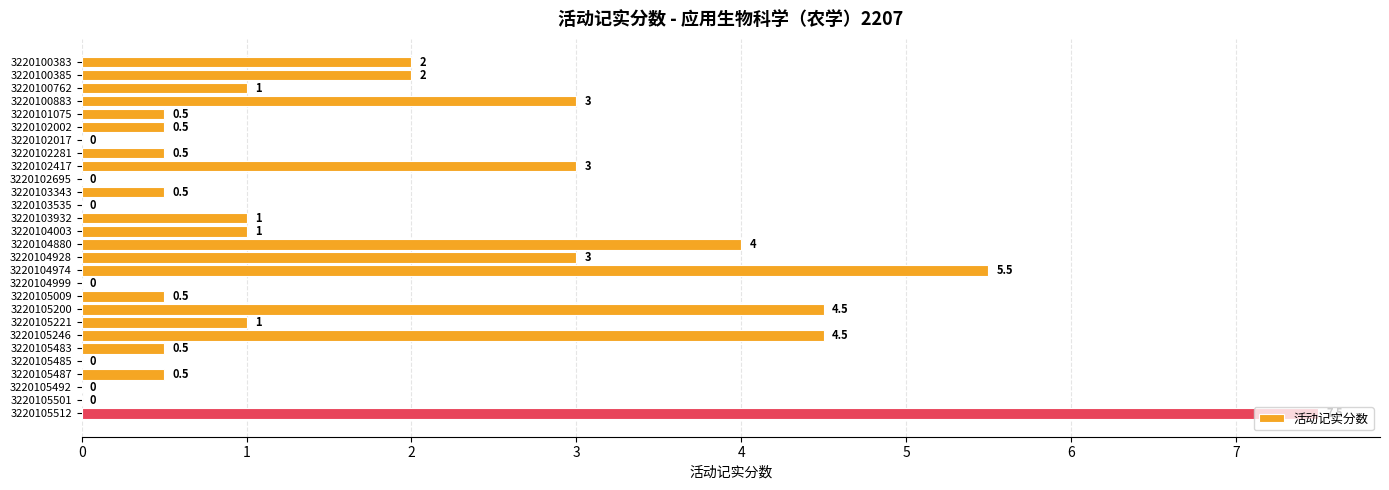

True or false: the data shows 0.0 at 3220105492.

True